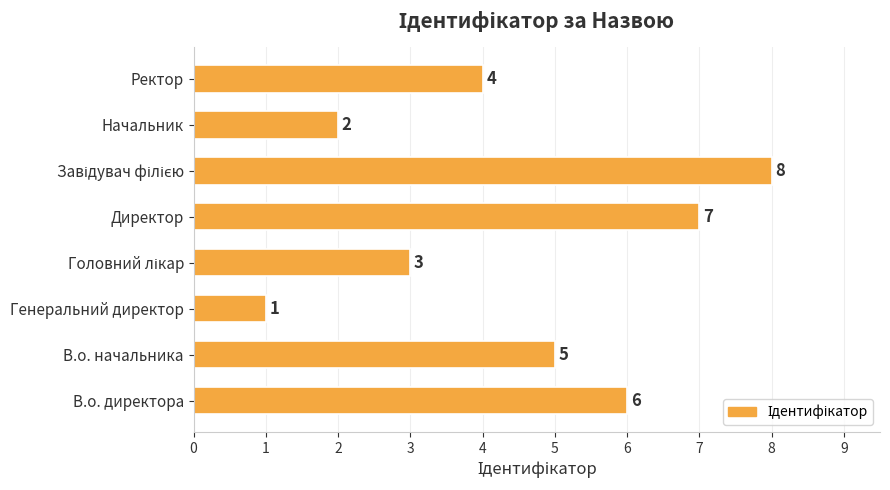

Between В.о. директора and Генеральний директор, which is larger?

В.о. директора